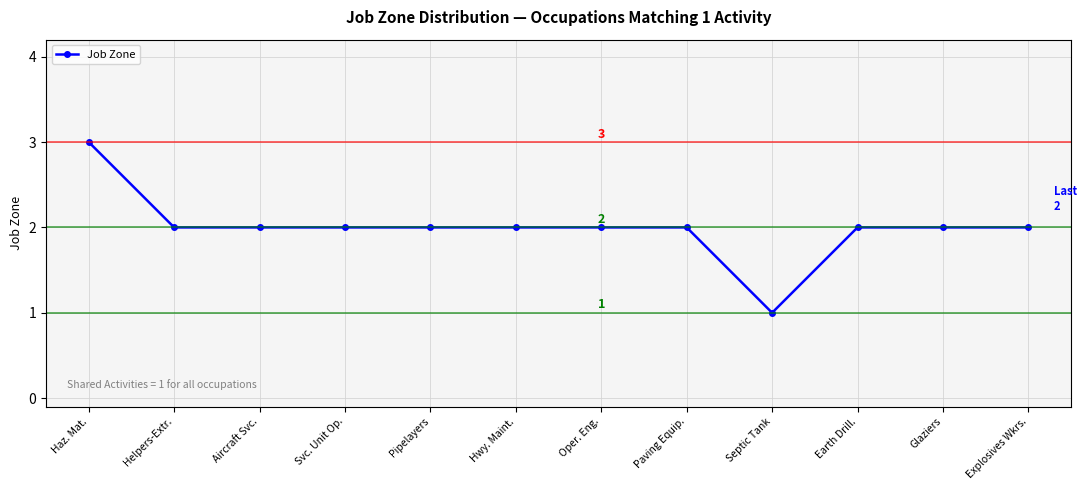

At which category does the chart reach its minimum across all series?

Septic Tank